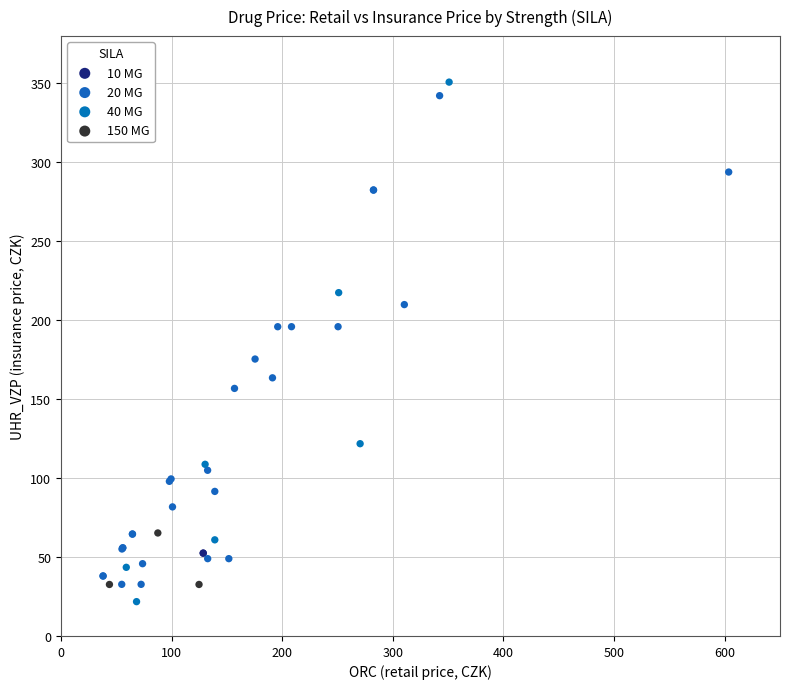

What are all the series names shown in the legend?

10 MG, 20 MG, 40 MG, 150 MG